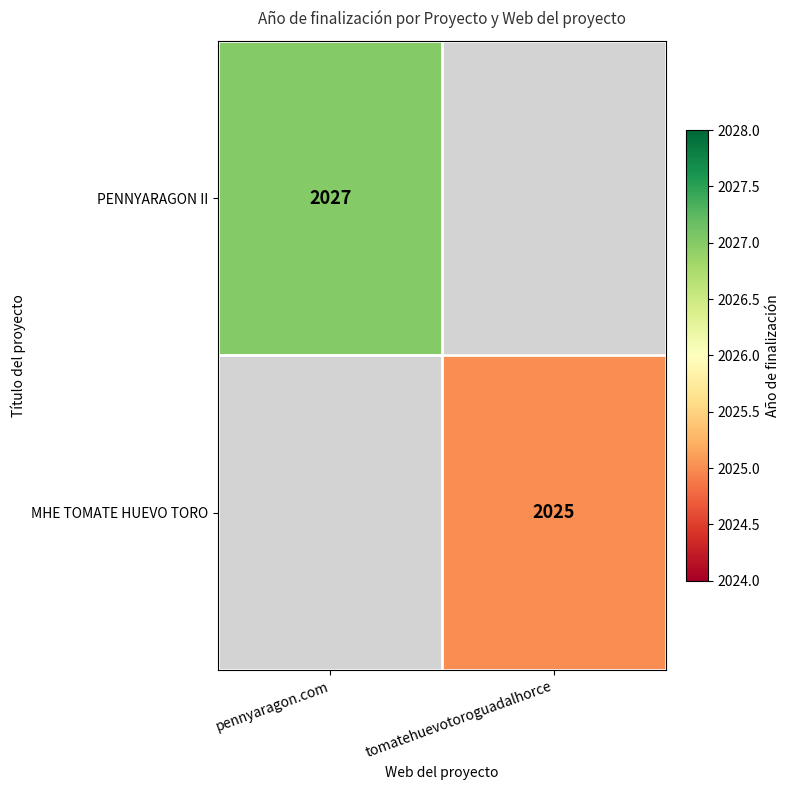

The value of PENNYARAGON II at pennyaragon.com is 2027. True or false?

True